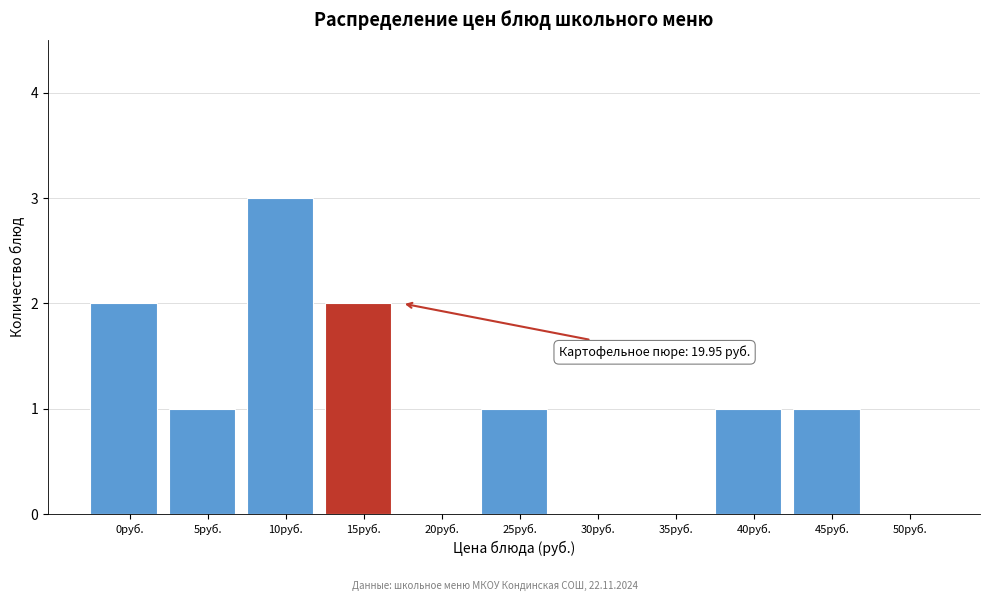

Reading left to right, list all the values displayed in this chart.

0руб.=2	5руб.=1	10руб.=3	15руб.=2	20руб.=0	25руб.=1	30руб.=0	35руб.=0	40руб.=1	45руб.=1	50руб.=0